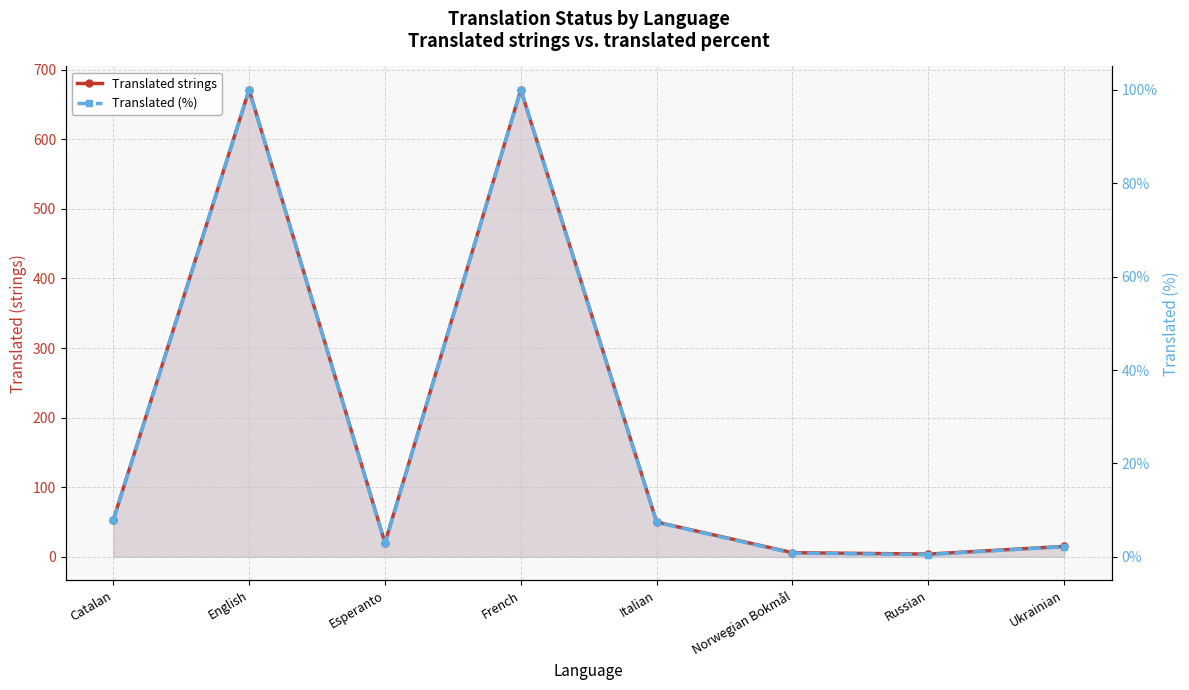

The Translated strings series shows 31.3 at Catalan. True or false?

False